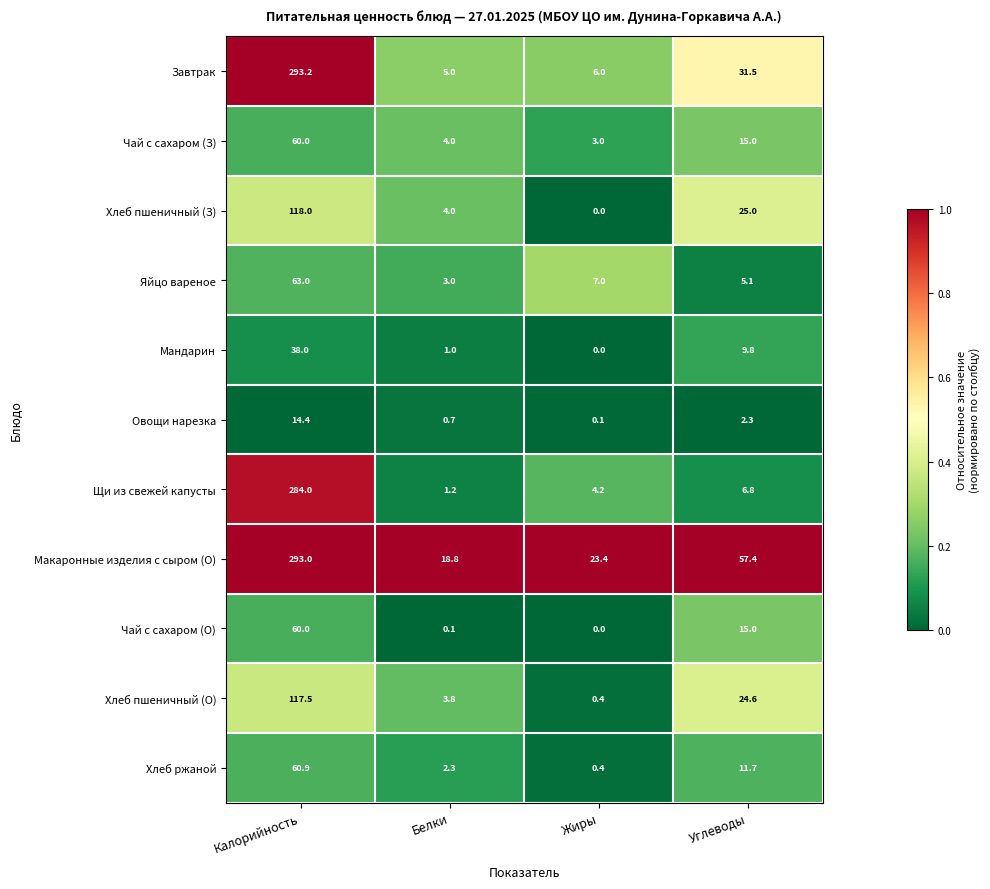

Is it true that Макаронные изделия с сыром (О) equals 6.6 at Белки?

False